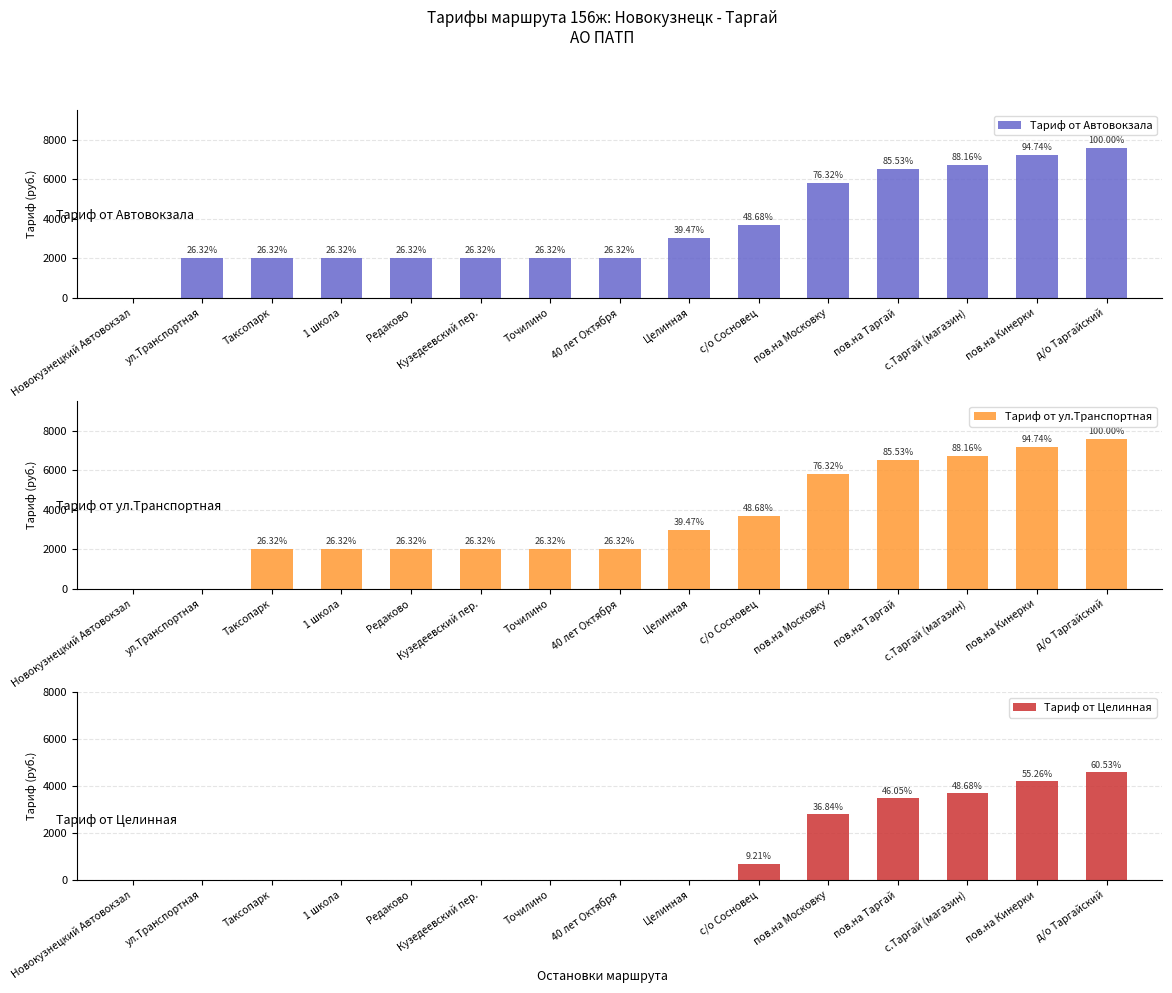

Which category has the lowest value in the Тариф от Автовокзала series?

Новокузнецкий Автовокзал